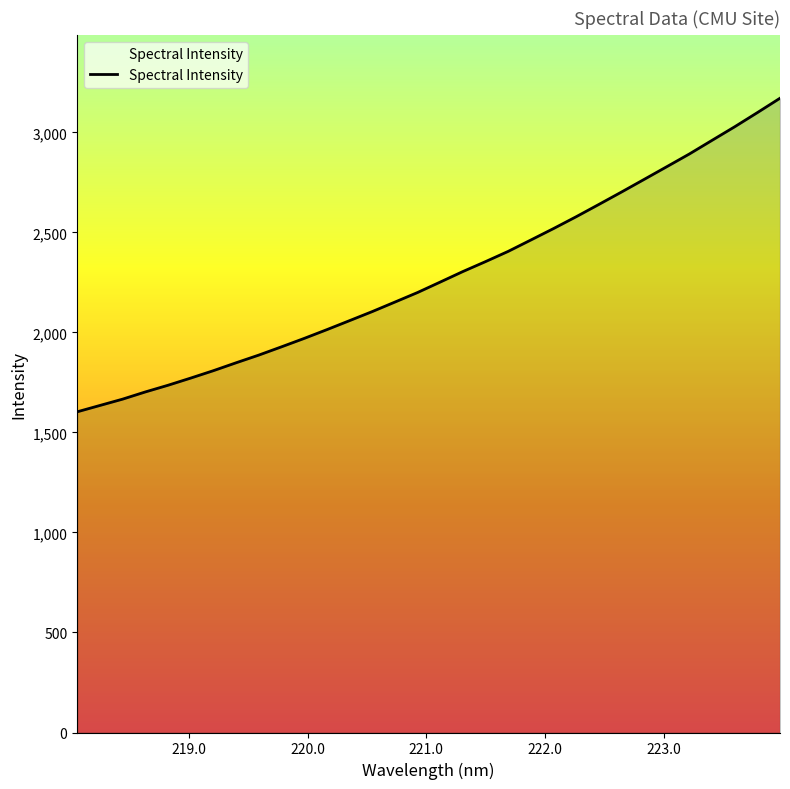

What is the greatest value displayed?

3171.3